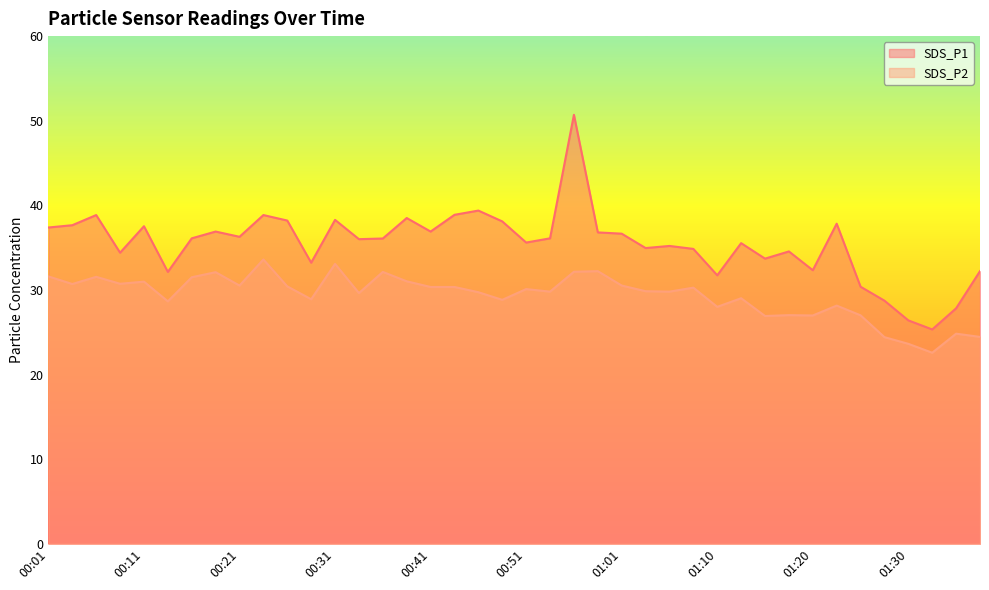

Which series has the largest total across all categories?

SDS_P1